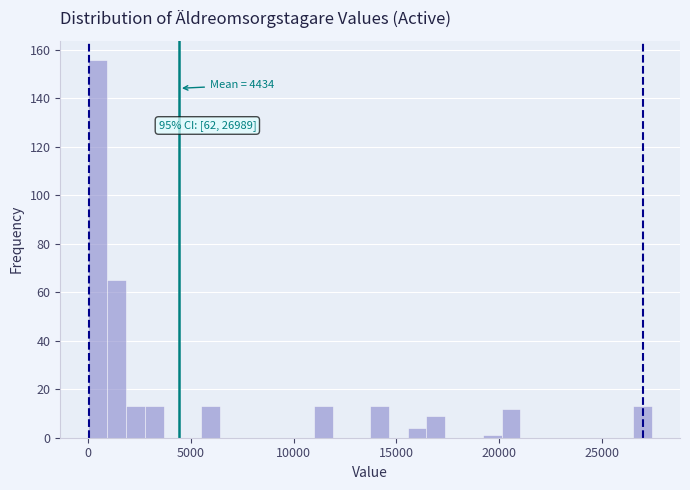

Read against the x-axis, roughly where is the centre of the tallest bar?

500